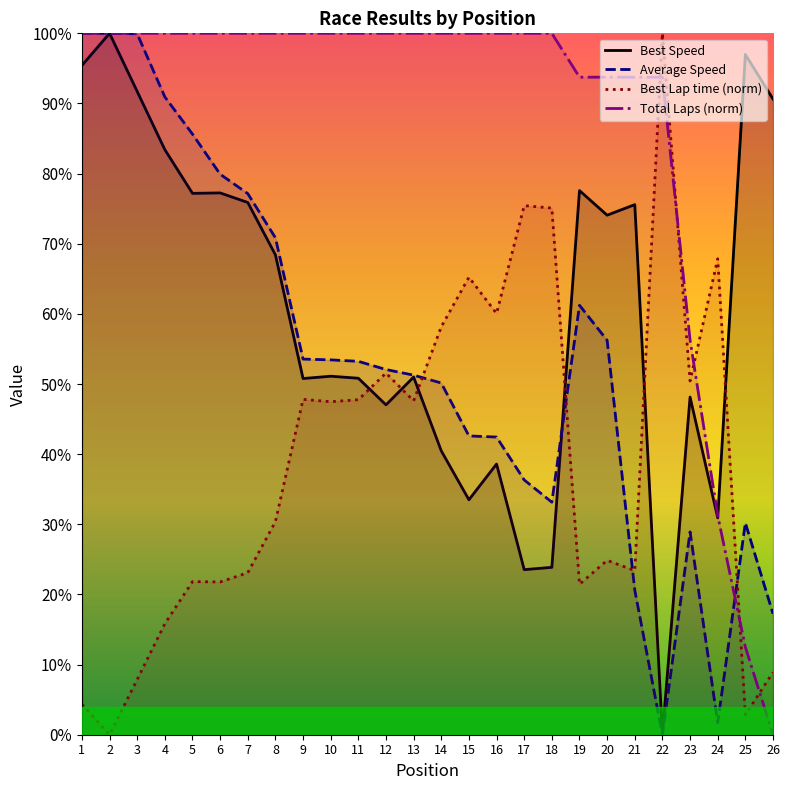

Between 14 and 15, which series saw the biggest shift?

Average Speed